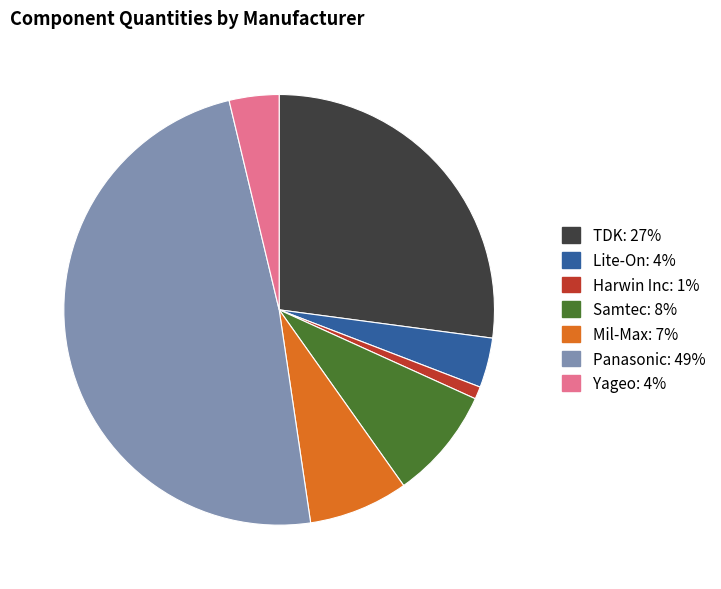

Count the number of slices in the pie.

7